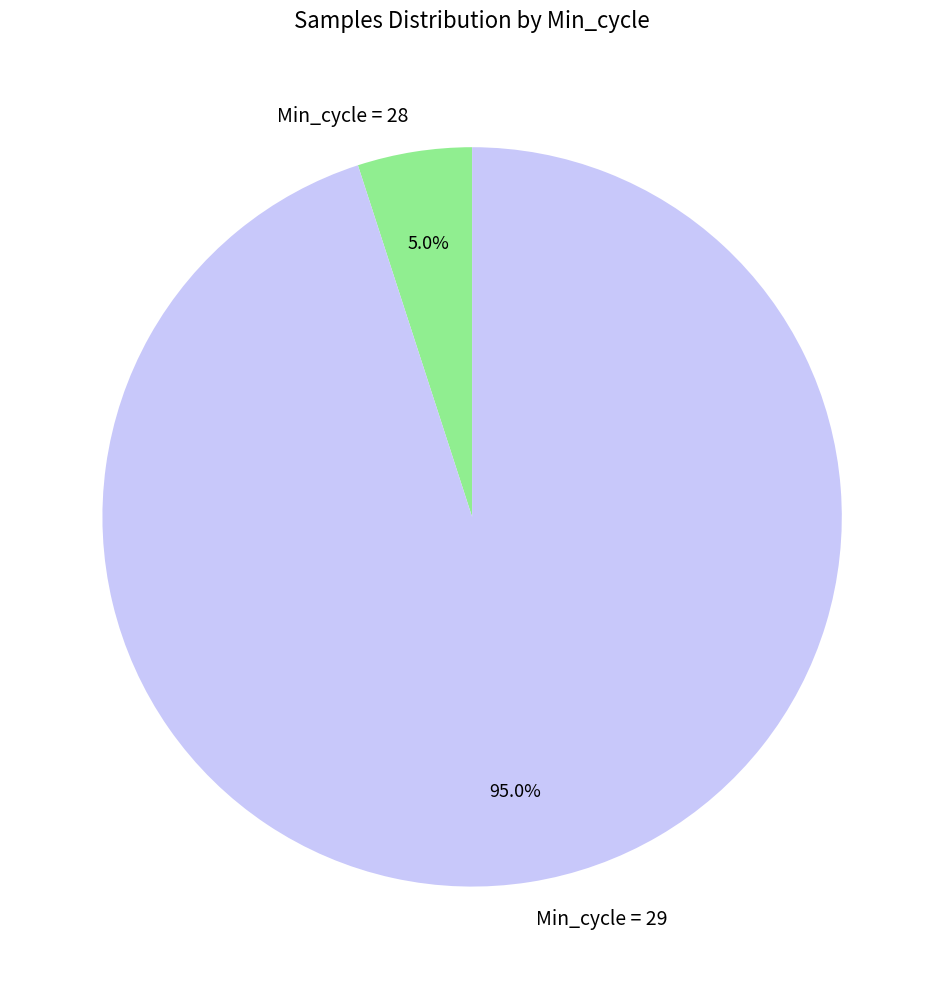

Combined, what portion of the pie is Min_cycle = 28 and Min_cycle = 29?

100.0%